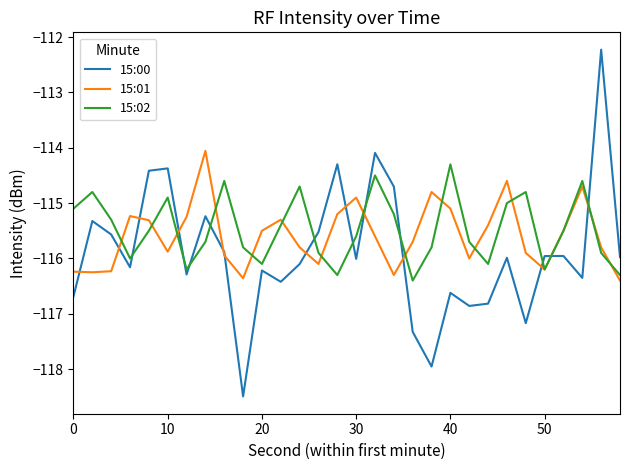

True or false: 15:02 and 15:00 cross at least once.

True